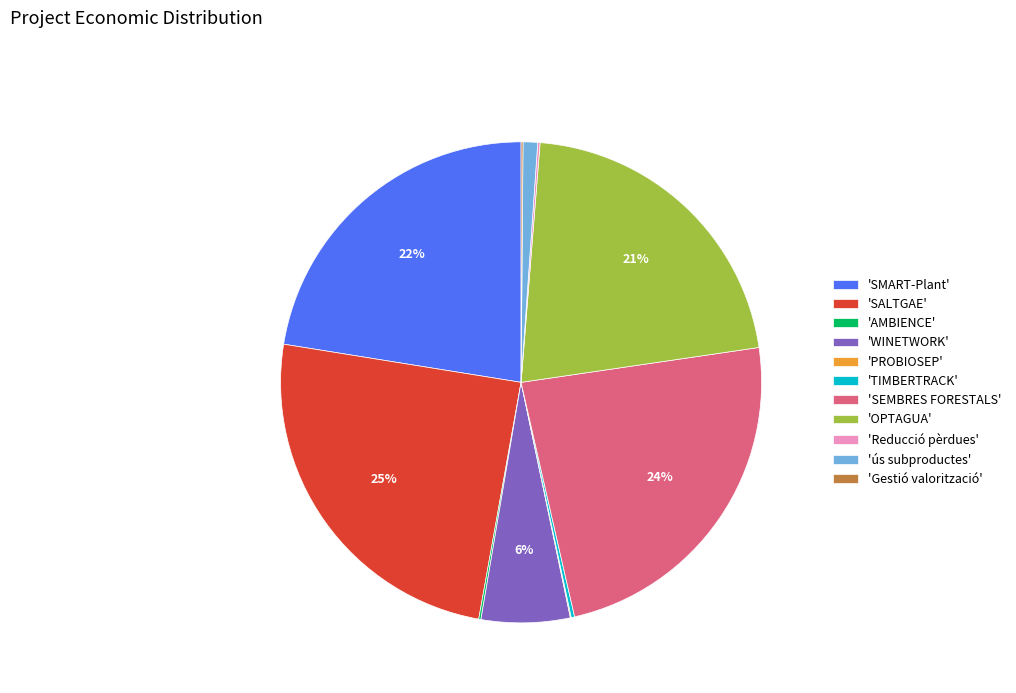

What is the largest slice in the pie chart?

'SALTGAE'